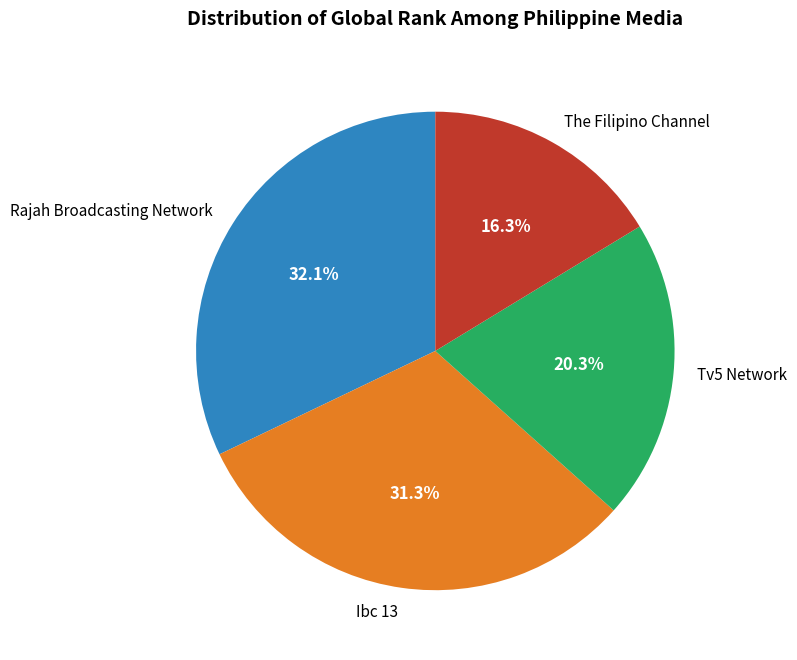

Which slice is the smallest?

The Filipino Channel